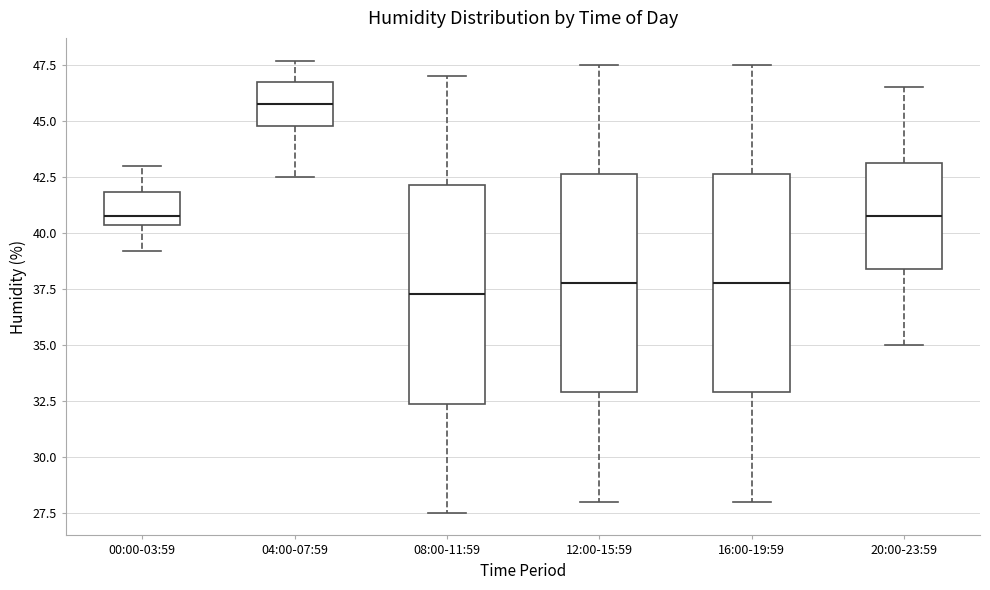

Reading left to right, transcribe this box plot: for each box, give where its median line is, the range the box spans, and where its two whiskers end, as read against the y-axis. The values are not printed on the chart, so give them approximately, as read against the axis.

00:00-03:59: median 41.0, box 40.5 to 42.0, whiskers 39.0 to 43.0
04:00-07:59: median 46.0, box 45.0 to 46.5, whiskers 42.5 to 47.5
08:00-11:59: median 37.5, box 32.5 to 42.0, whiskers 27.5 to 47.0
12:00-15:59: median 38.0, box 33.0 to 42.5, whiskers 28.0 to 47.5
16:00-19:59: median 38.0, box 33.0 to 42.5, whiskers 28.0 to 47.5
20:00-23:59: median 41.0, box 38.5 to 43.0, whiskers 35.0 to 46.5